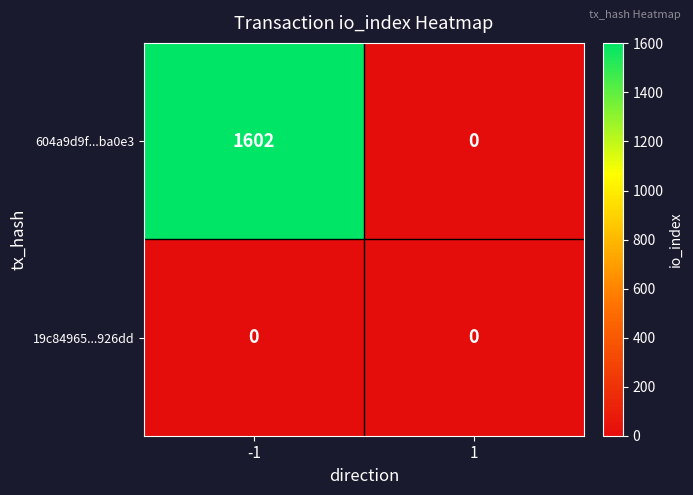

The value of 604a9d9f...ba0e3 at 1 is 0. True or false?

True